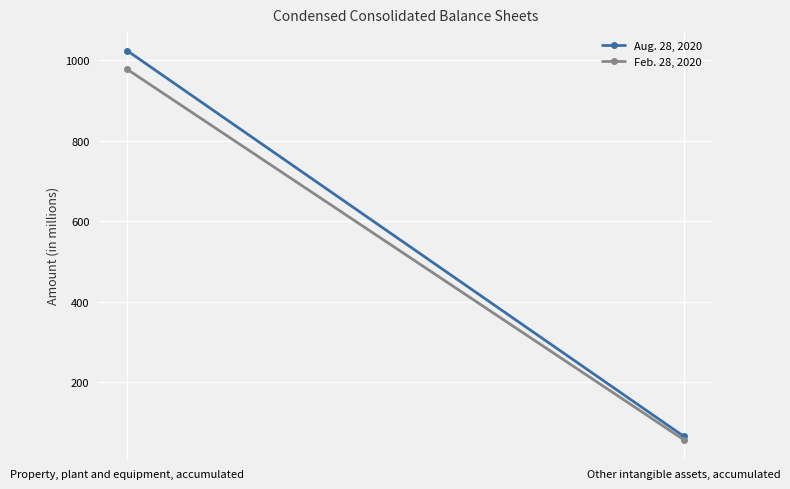

What is the difference between the Aug. 28, 2020 values at Property, plant and equipment, accumulated and Other intangible assets, accumulated?

958.9